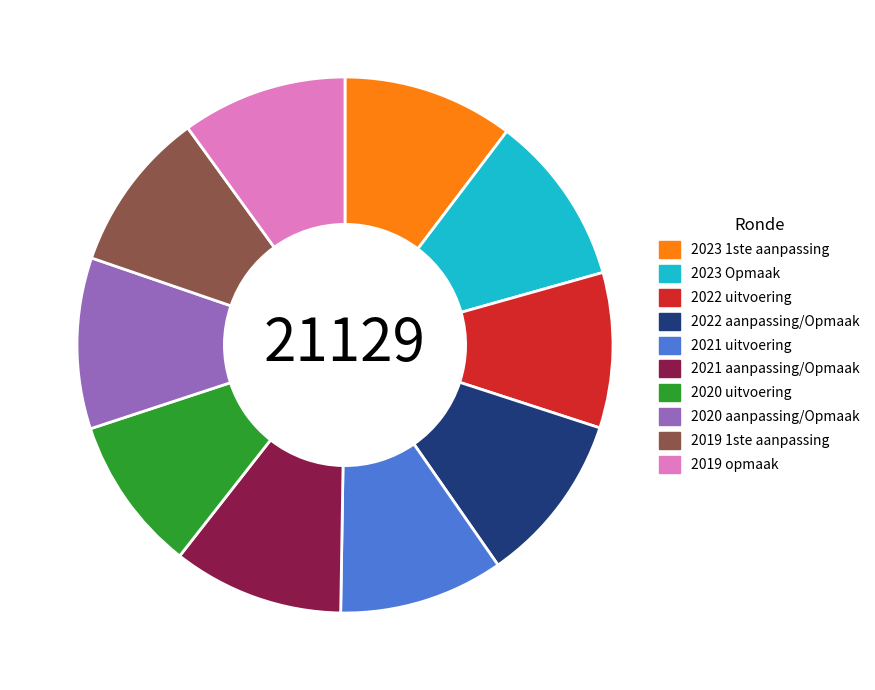

Approximately how many times larger is the value at 2023 1ste aanpassing compared to 2023 Opmaak?

1.0